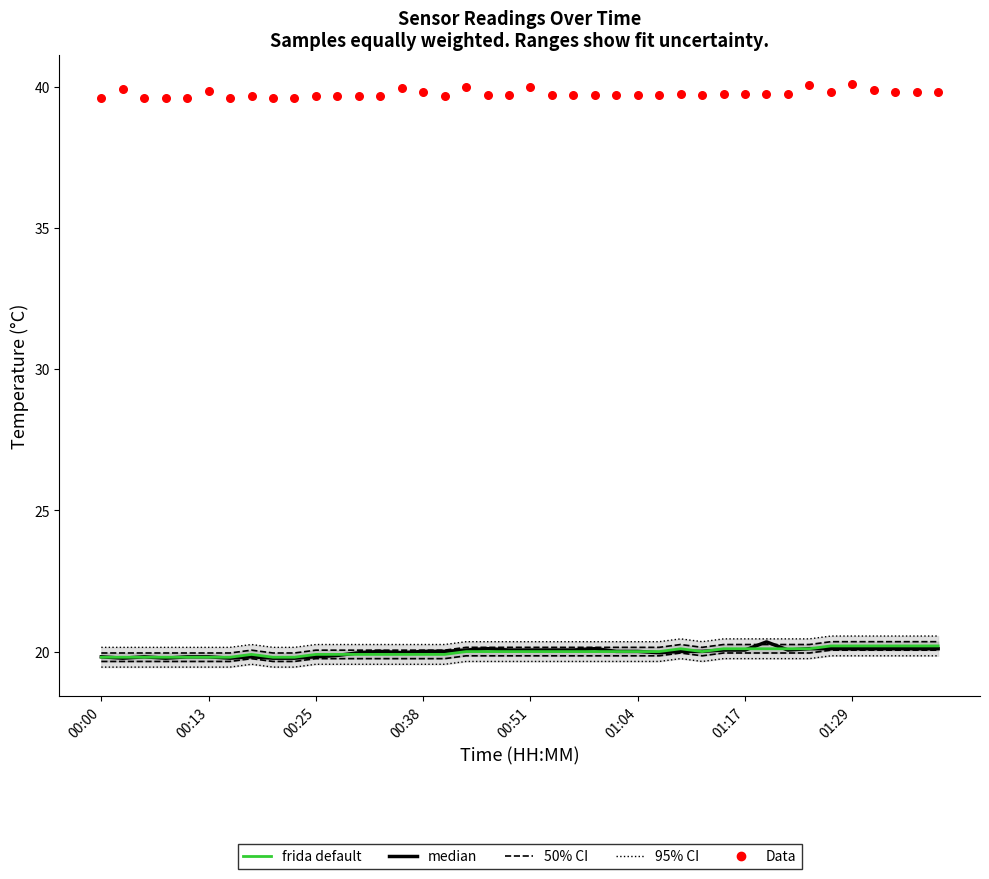

At which category is the sum across all series the highest?

01:29